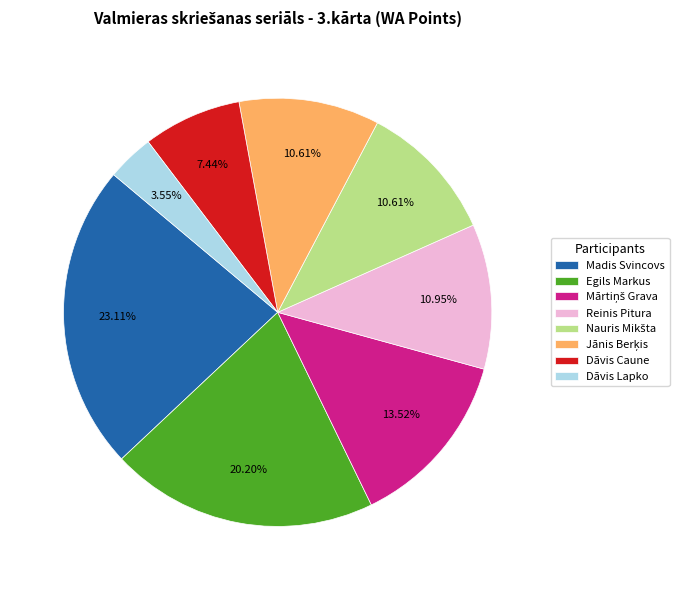

To the nearest percent, what is the difference between the largest and smallest slice percentages?

20%